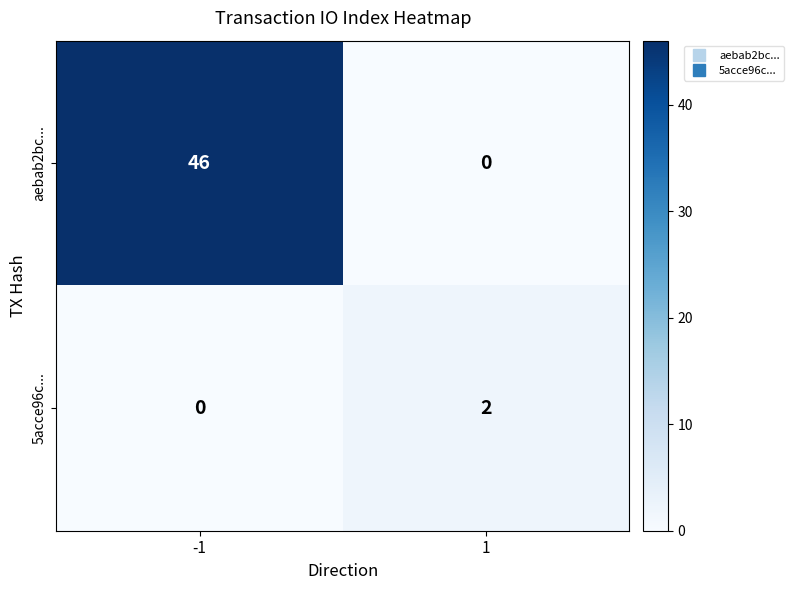

Reading left to right, list all the values displayed in this chart.

aebab2bc...: 46	0
5acce96c...: 0	2